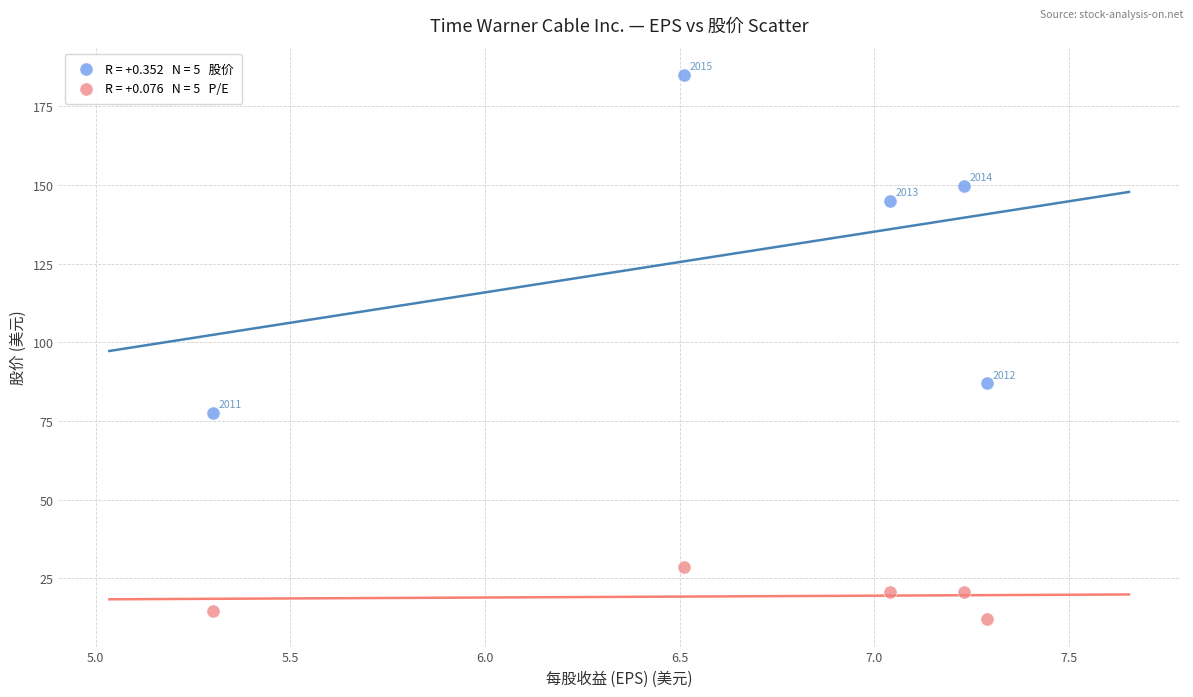

Across all data points, what is the average Y value?

74.1